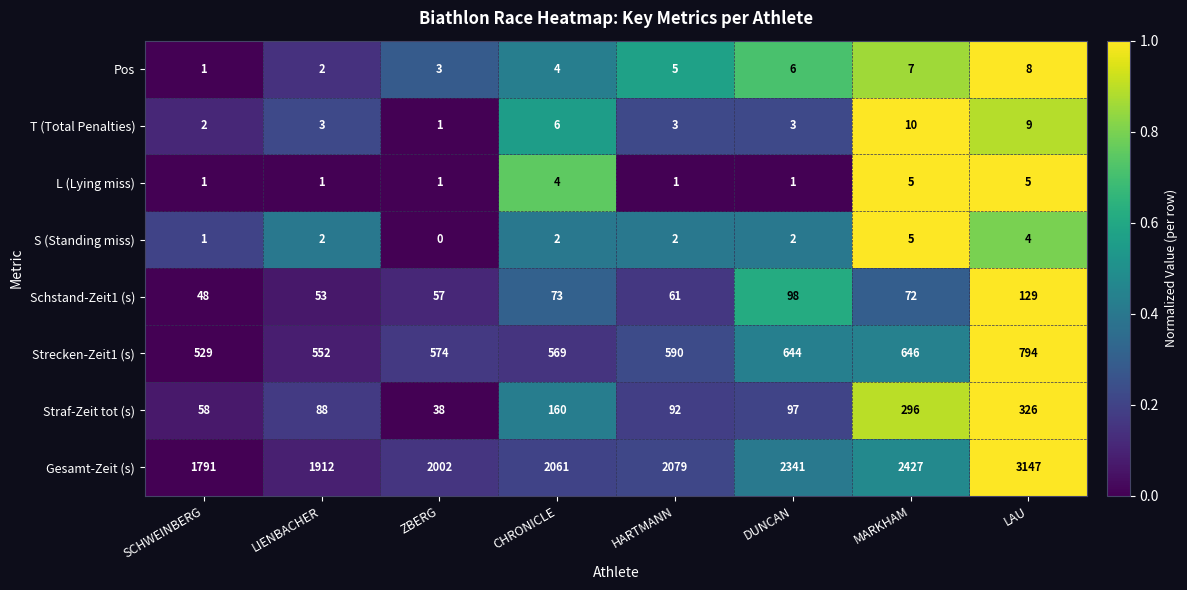

Count the number of data series in this chart.

8